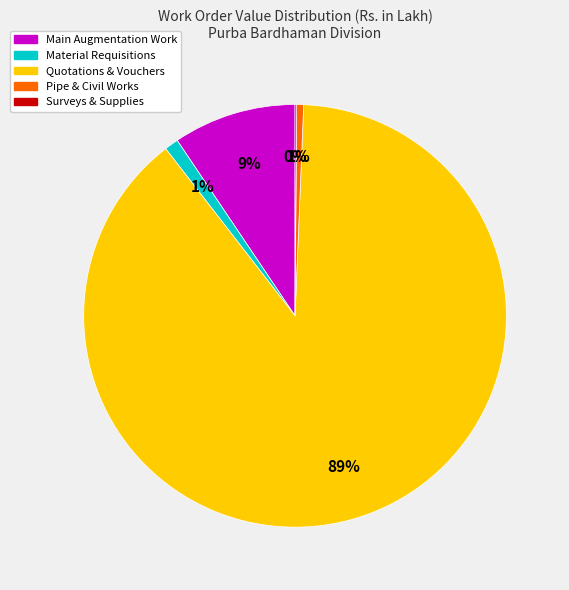

To the nearest percent, what is the difference between the largest and smallest slice percentages?

89%